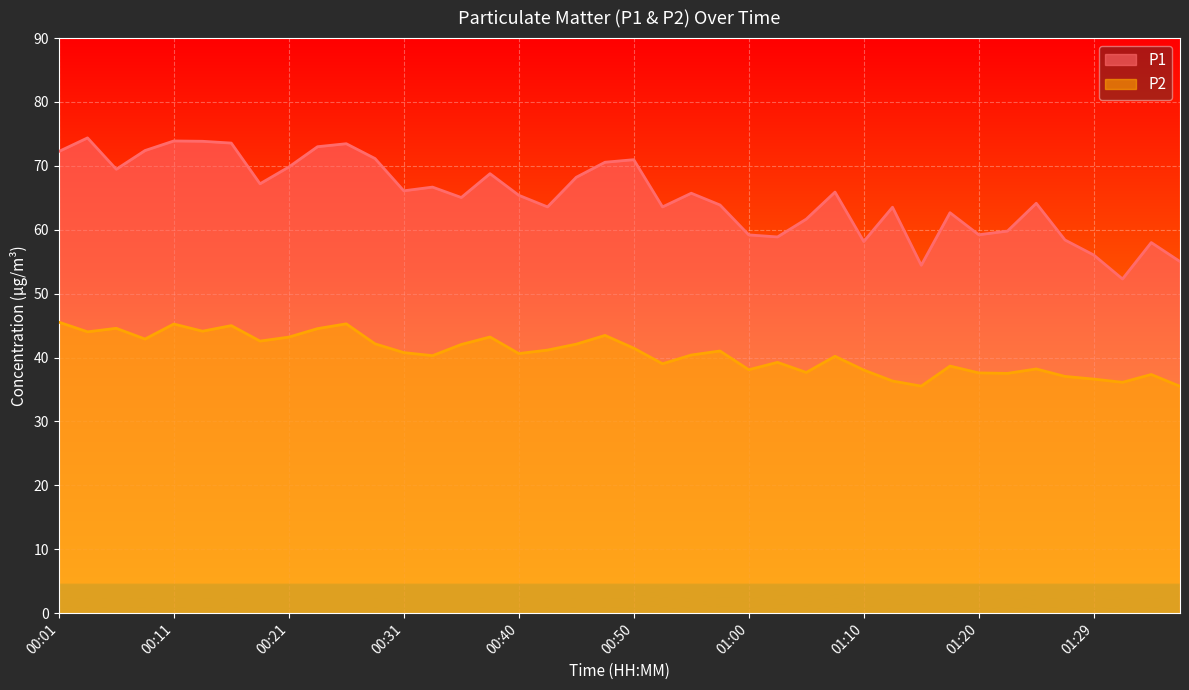

True or false: P2 and P1 cross at least once.

False